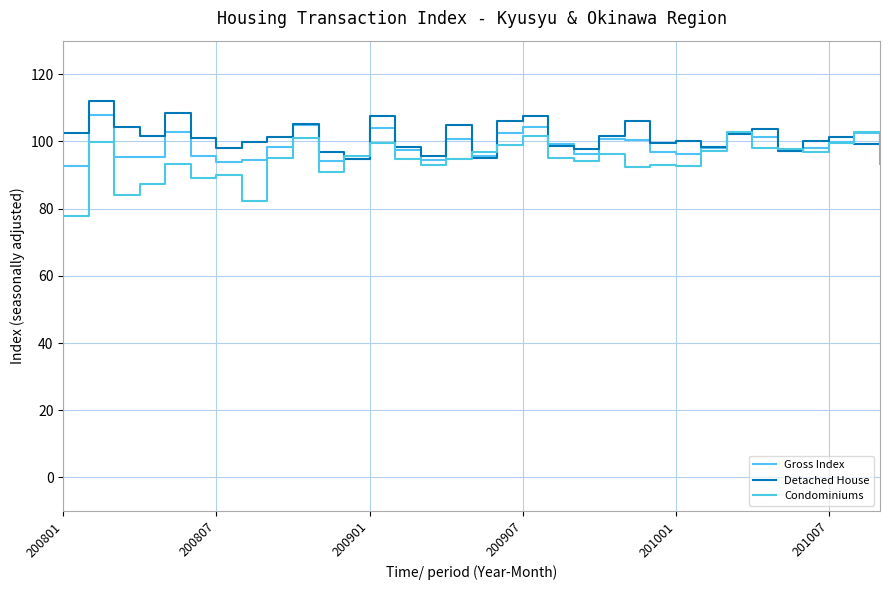

How many lines are shown in the chart?

3